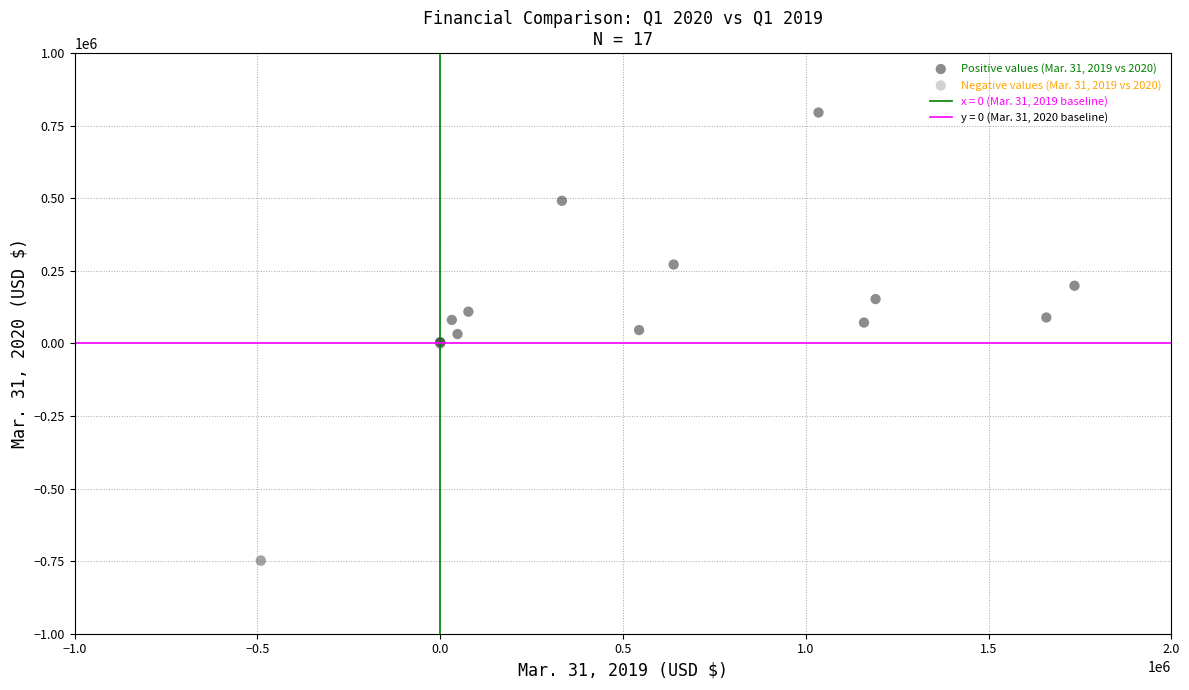

Which series has the widest spread of Y values?

Positive values (Mar. 31, 2019 vs 2020)